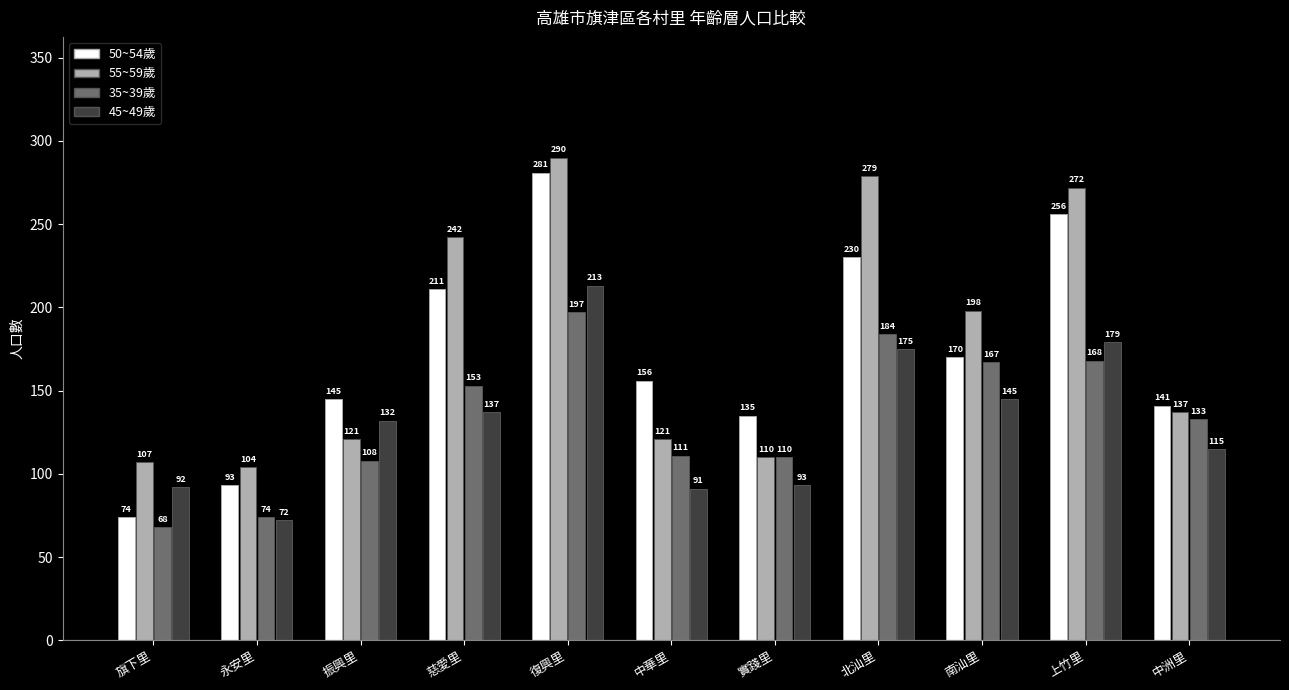

At which category does the chart reach its peak across all series?

復興里